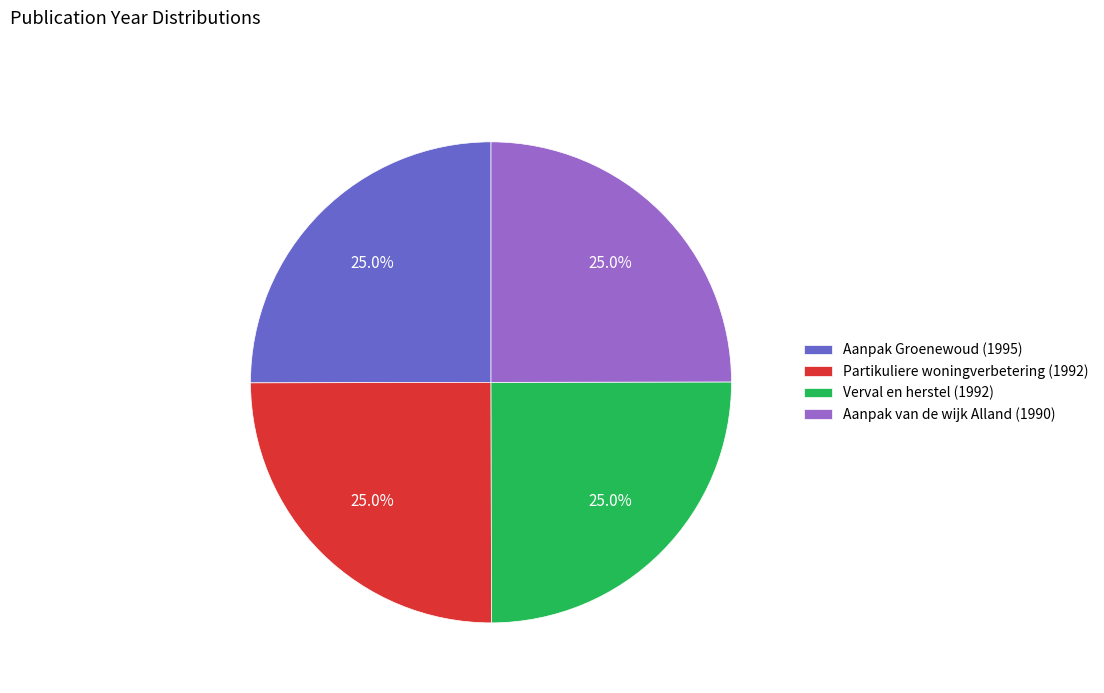

How much of the chart is everything except Verval en herstel (1992)?

75.0%